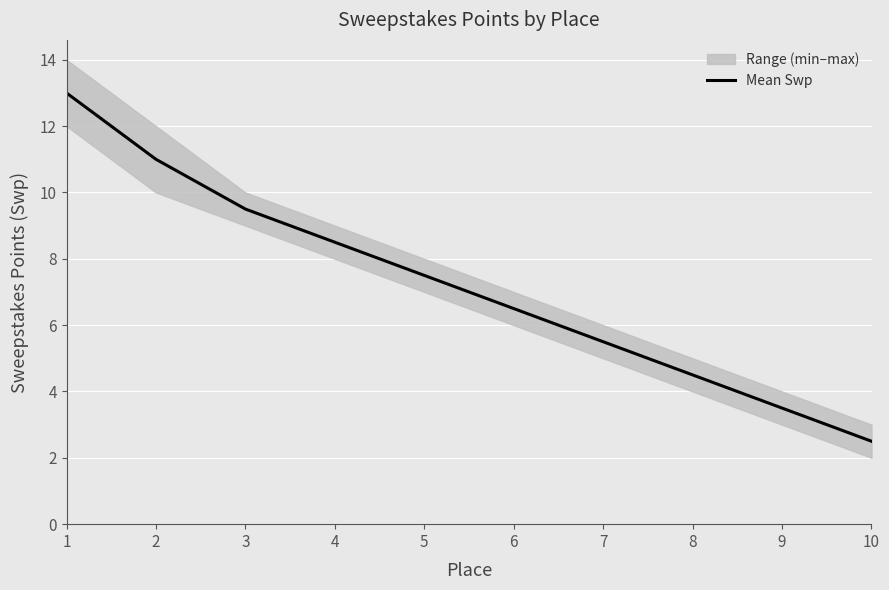

What value does the data have at 3?

9.5